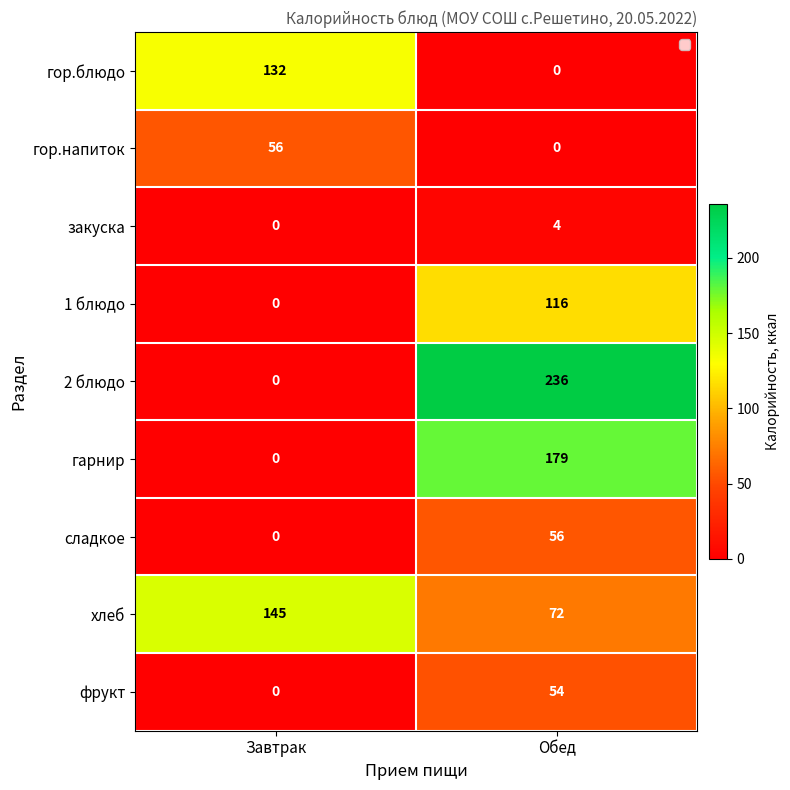

What is the highest value of the 2 блюдо series?

236